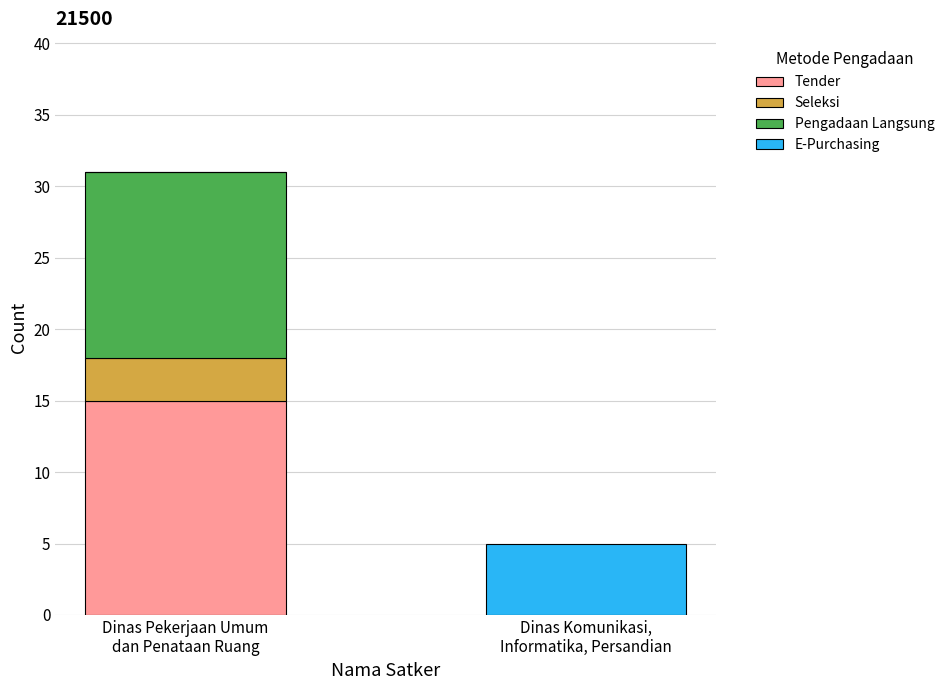

What is the highest value of the Tender series?

15